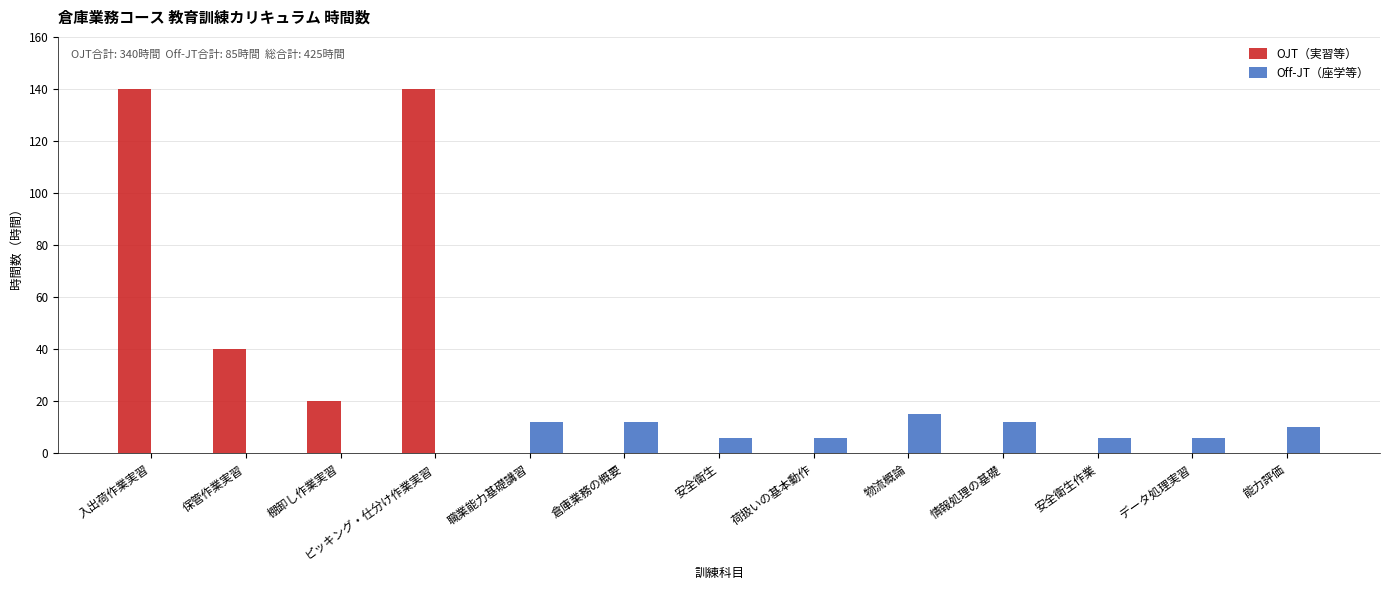

What is the maximum value for OJT（実習等）?

140